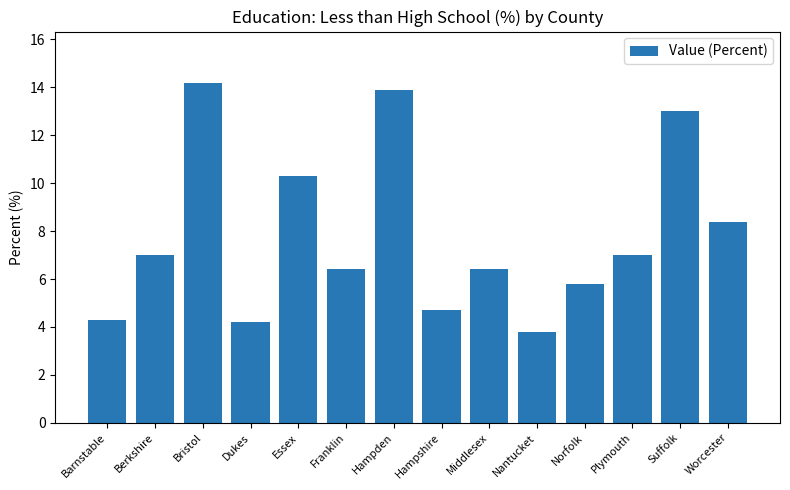

The chart shows a value of 7.0 at Plymouth. True or false?

True